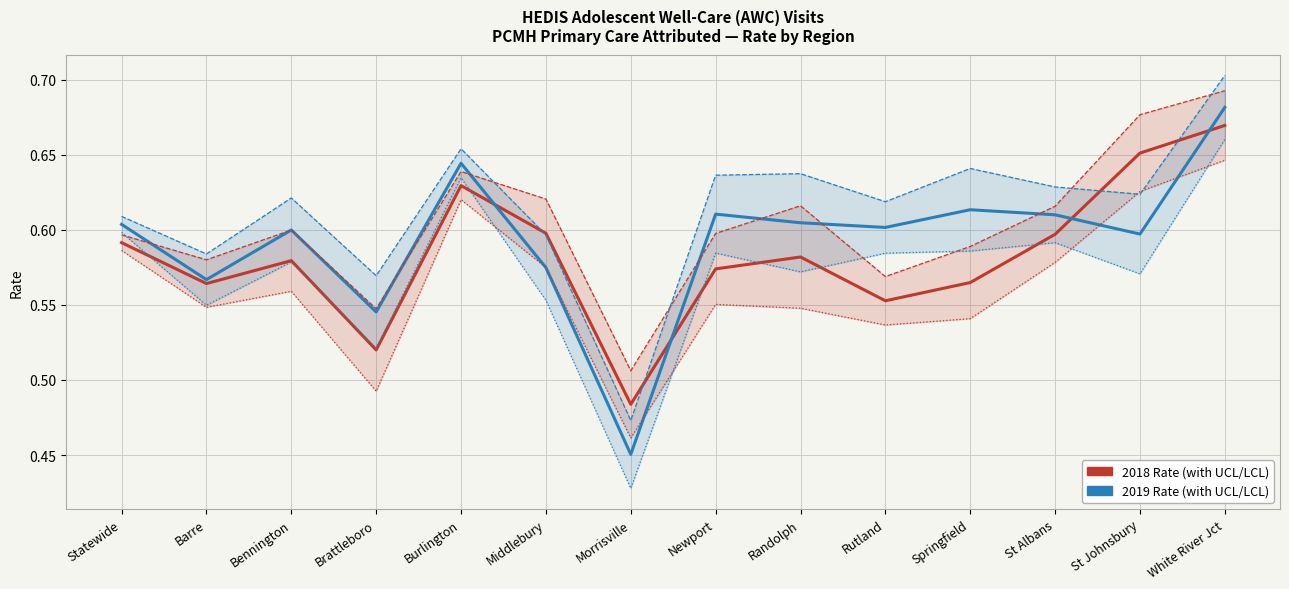

Which series has the widest spread of values?

LCL 2019